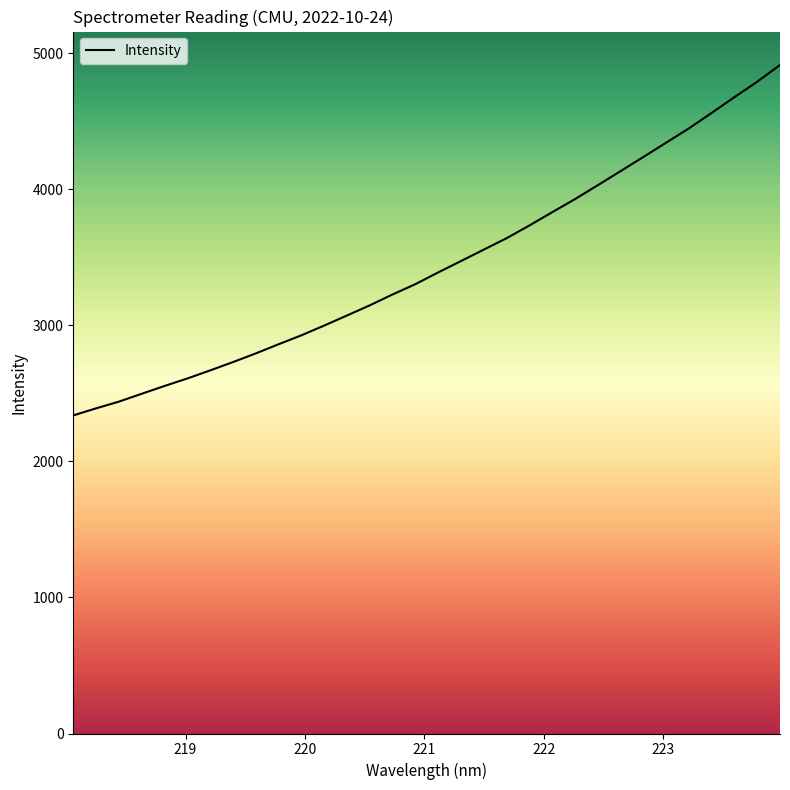

What is the smallest value displayed?

2337.3